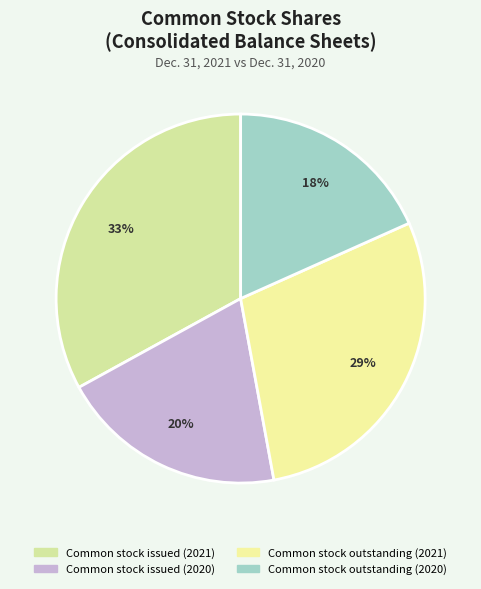

Approximately how many times larger is the value at Common stock outstanding (2021) compared to Common stock issued (2020)?

1.4